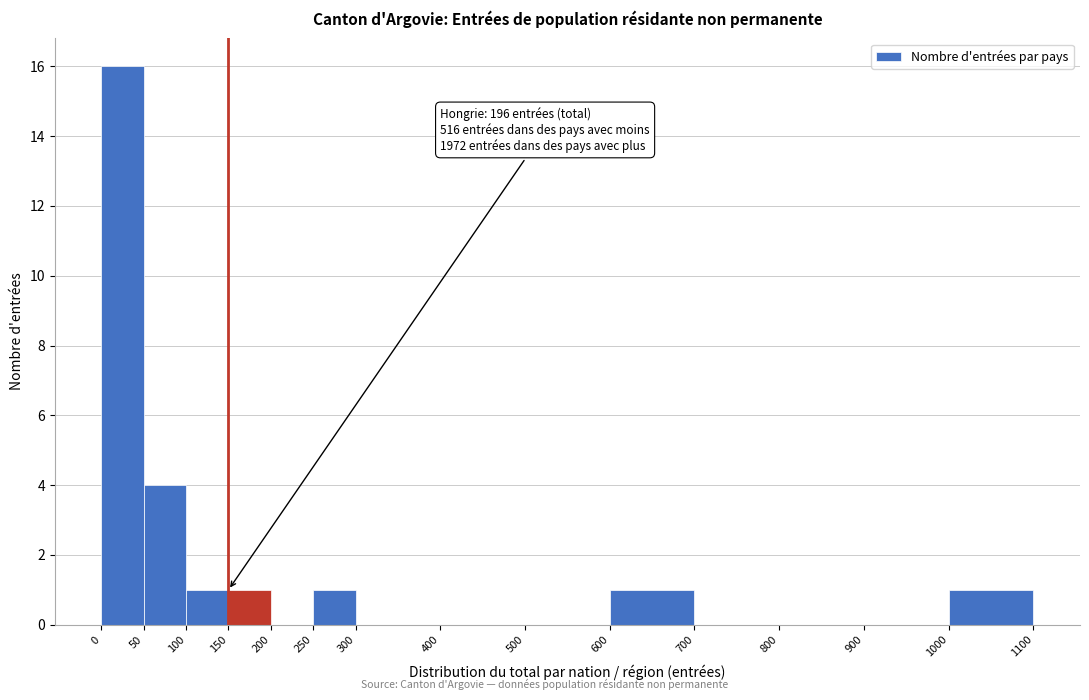

Over which range of the x-axis is the bar tallest?

0 to 50